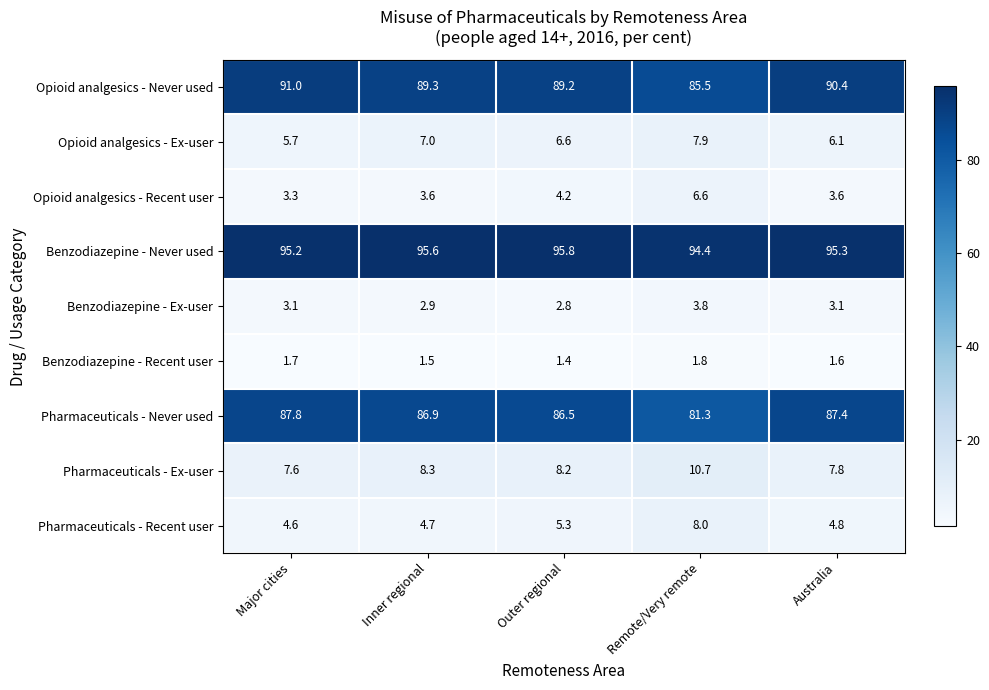

Which series has the largest range (max minus min)?

Pharmaceuticals - Never used